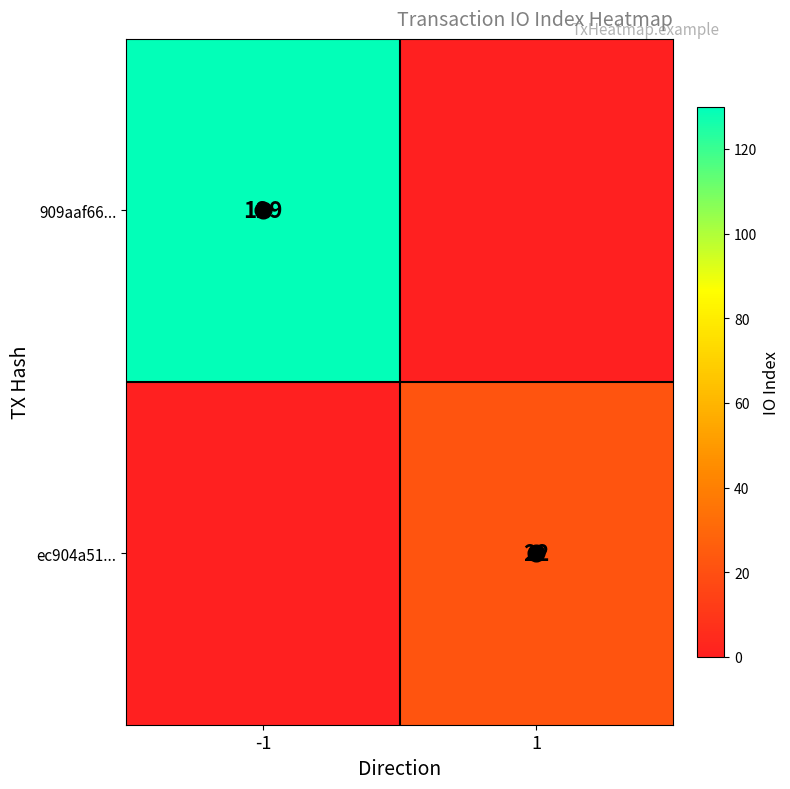

What is the minimum value shown in the chart?

22.0